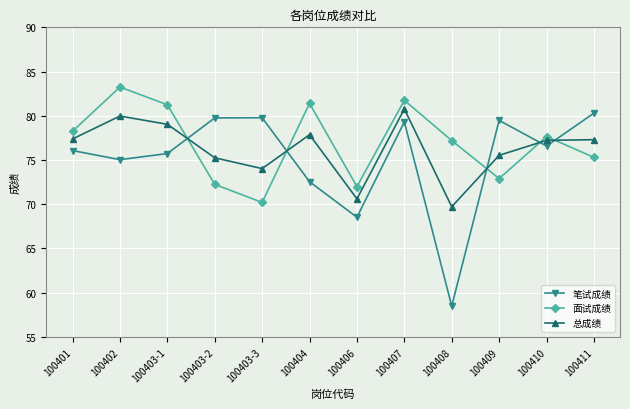

How many lines are shown in the chart?

3